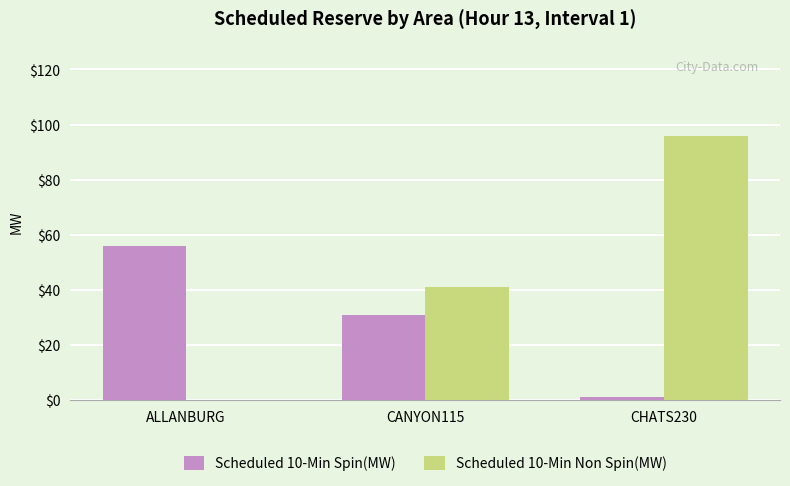

At which label is Scheduled 10-Min Spin(MW) closest to 28?

CANYON115